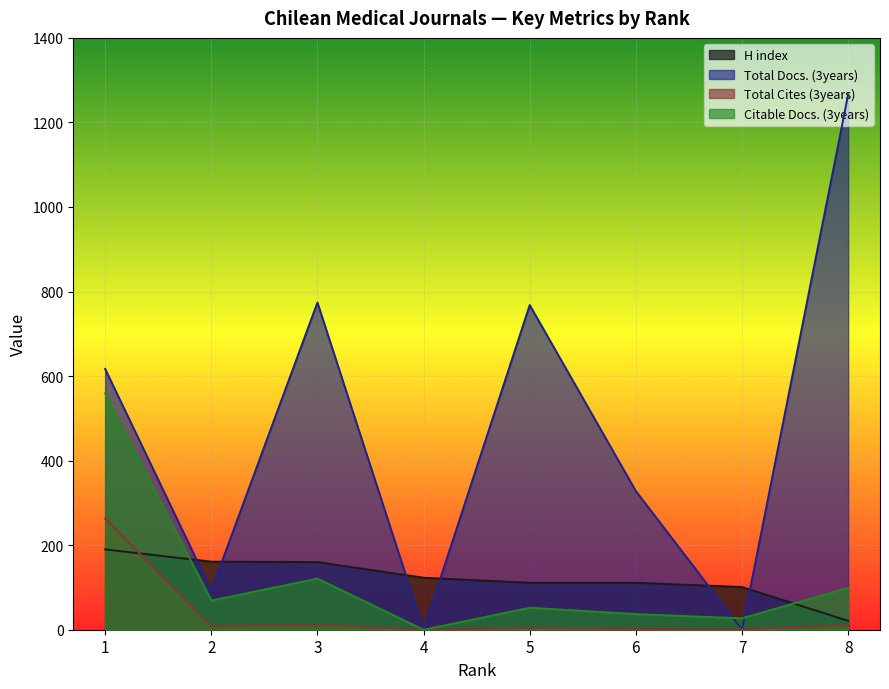

The Total Docs. (3years) series shows 740 at 7. True or false?

False